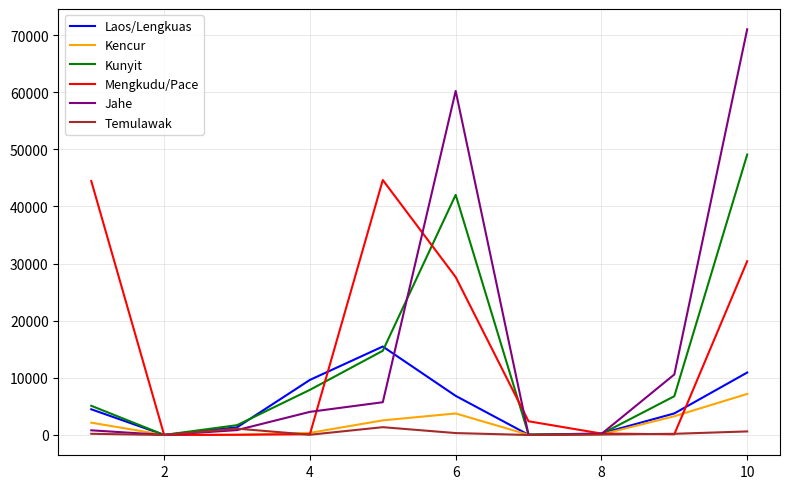

What is the maximum value shown in the chart?

71013